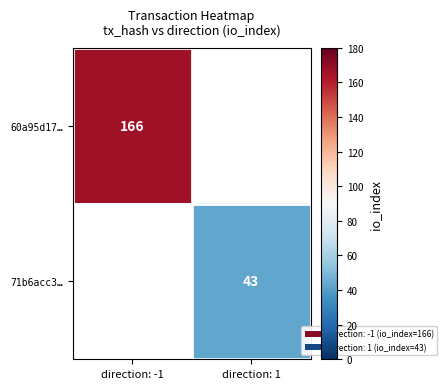

Is the value of 60a95d17… at direction: -1 greater than the value of 71b6acc3… at direction: 1?

Yes